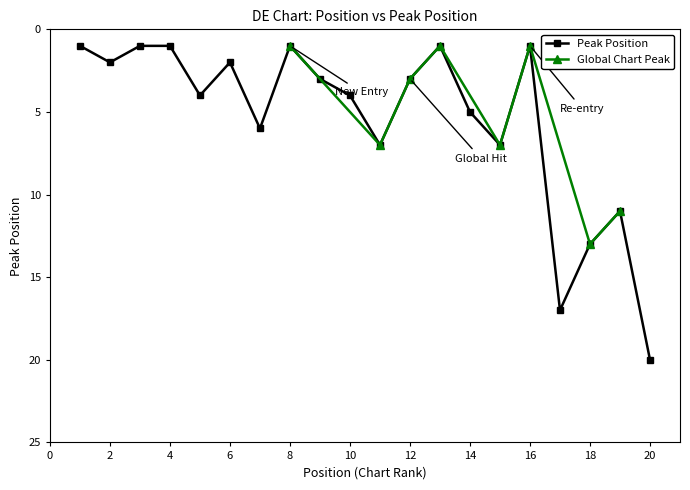

True or false: Peak Position and Weeks on Chart intersect in this chart.

False